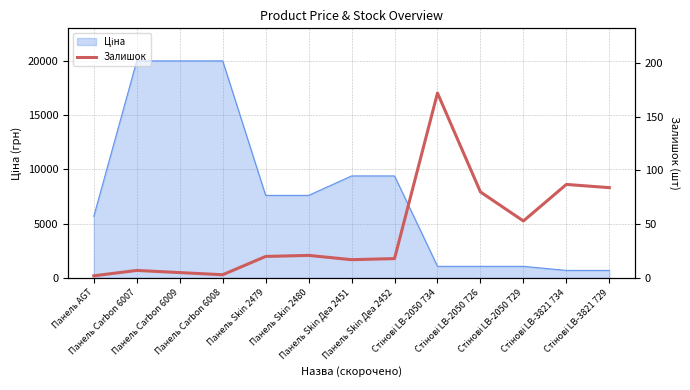

Which has a higher value, Панель Carbon 6008 or Панель Carbon 6009?

Панель Carbon 6009